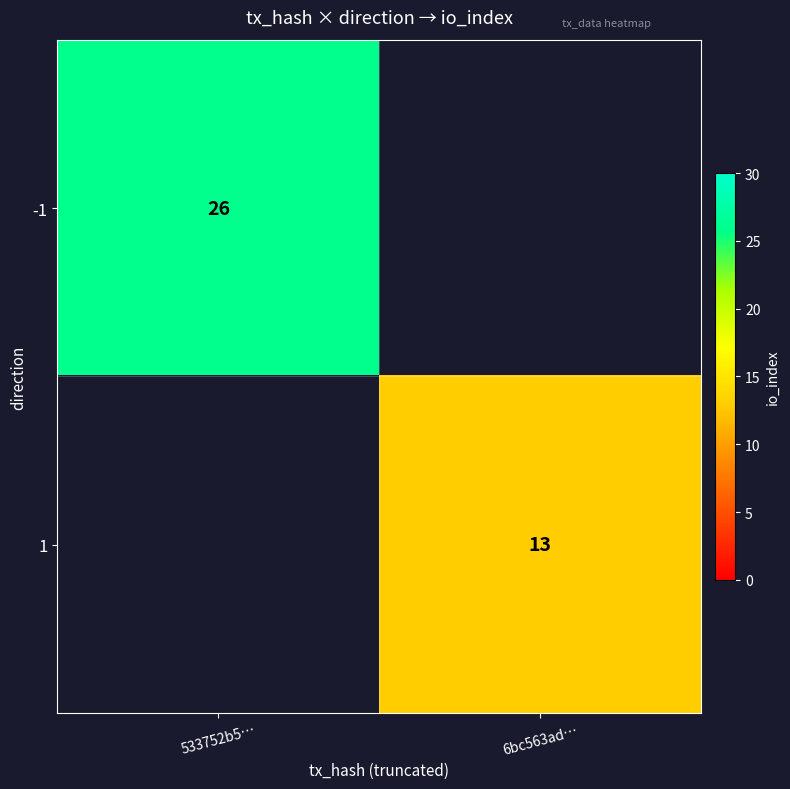

The -1 series shows 15 at 533752b5…. True or false?

False